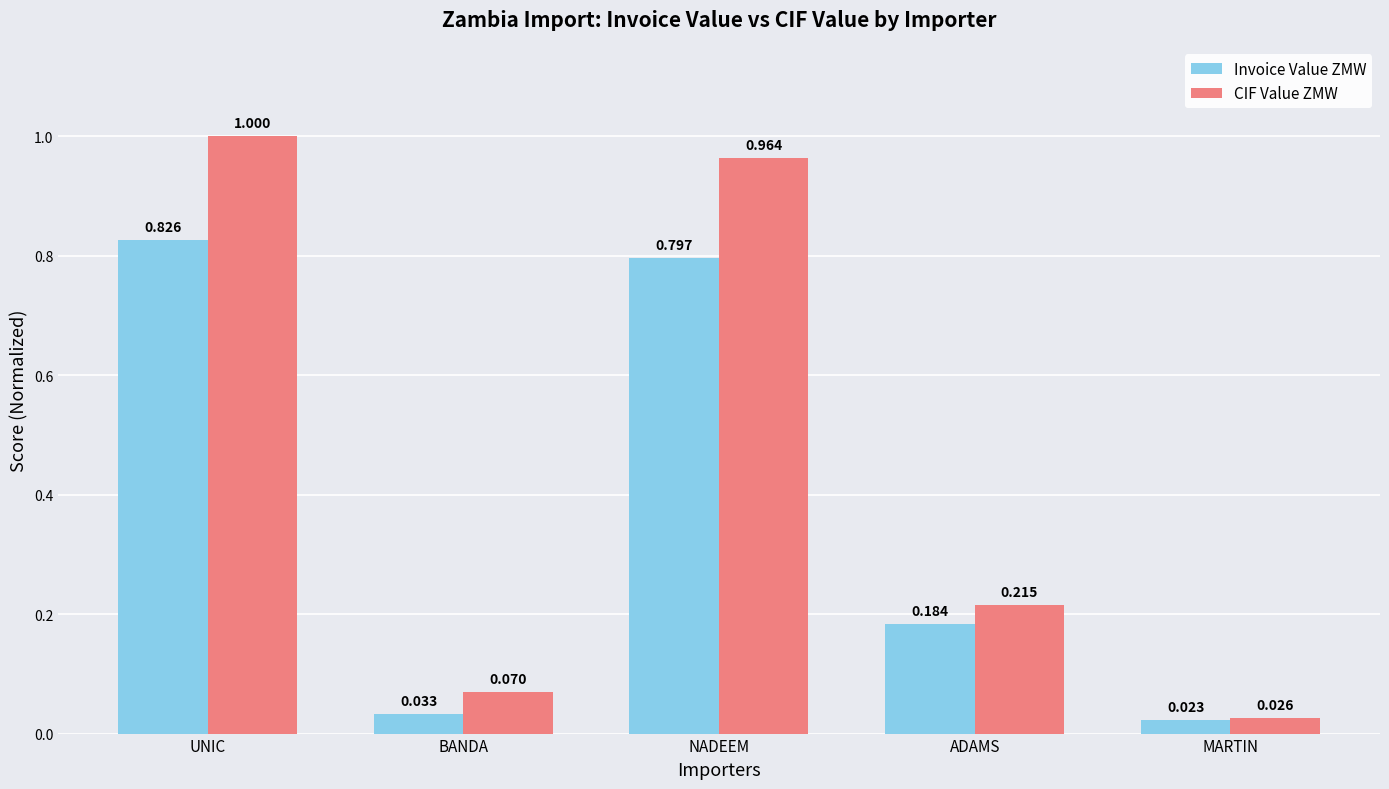

At which category is the sum across all series the highest?

UNIC